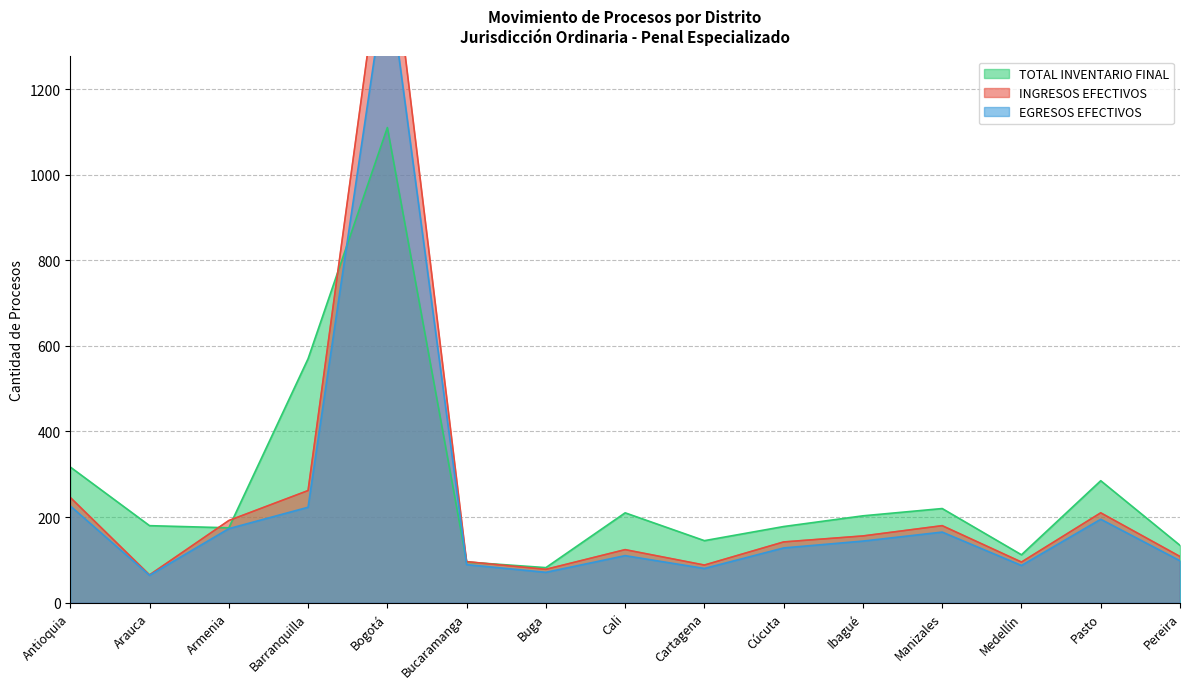

The EGRESOS EFECTIVOS series shows 23 at Cali. True or false?

False